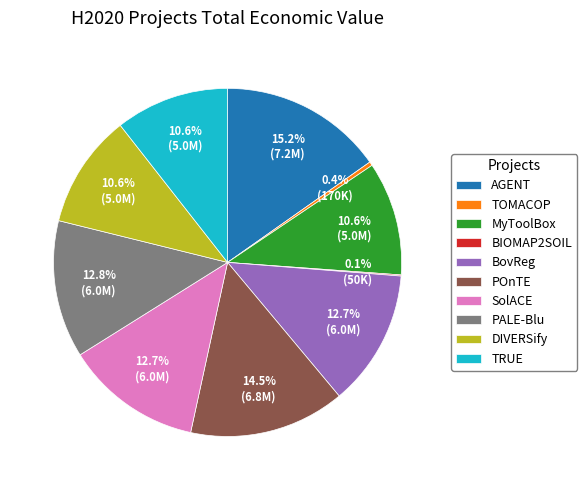

What percentage is NOT represented by MyToolBox?

89.4%